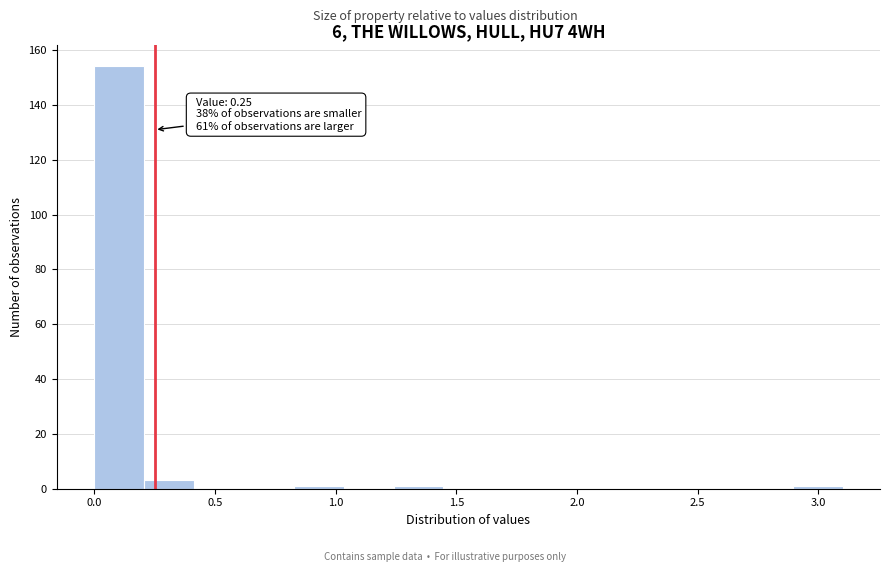

Over which range of the x-axis is the bar tallest?

0.00 to 0.20